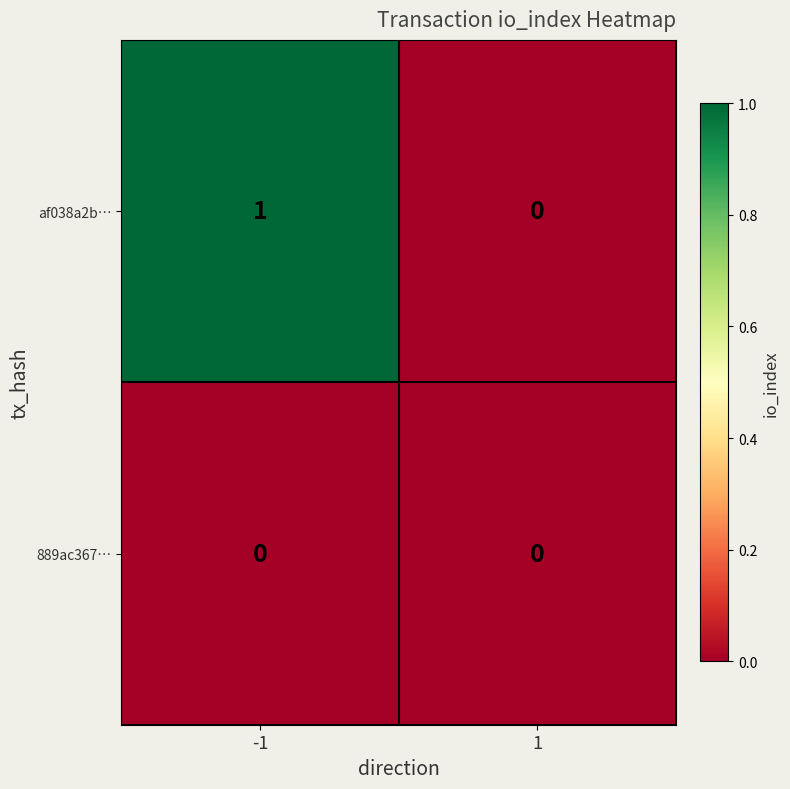

Is it true that af038a2b… equals 2 at -1?

False